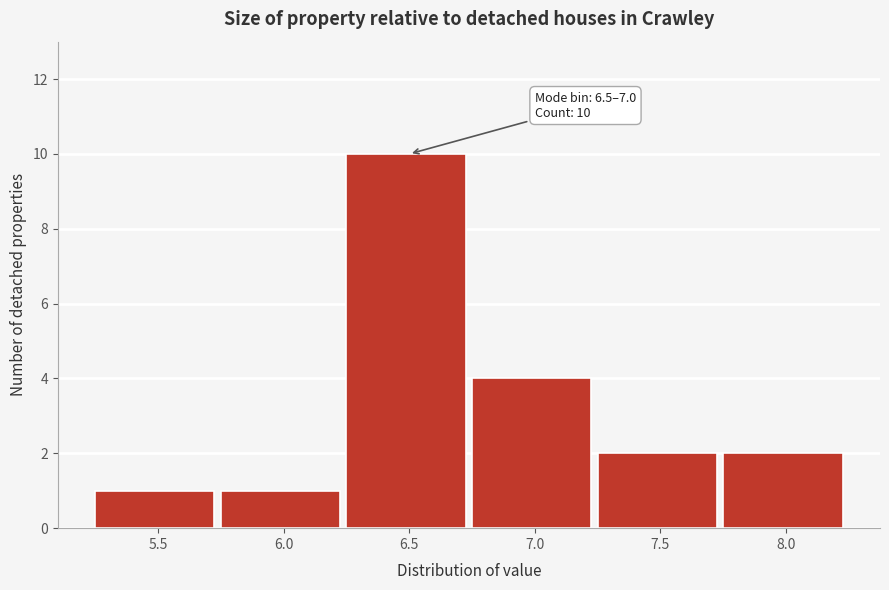

Reading left to right, what are all the values shown in this chart?

5.5=1	6.0=1	6.5=10	7.0=4	7.5=2	8.0=2